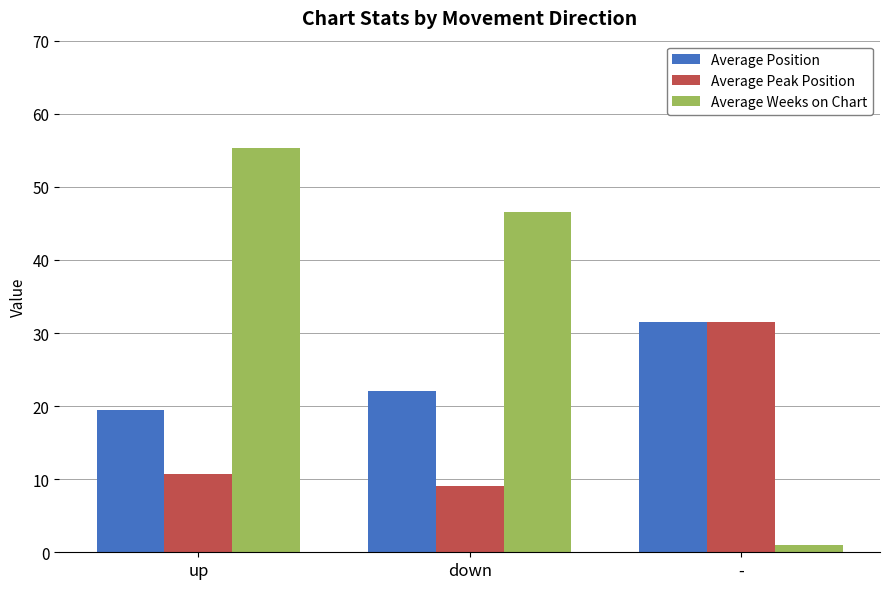

Is the value of Average Position at down greater than the value of Average Weeks on Chart at -?

Yes